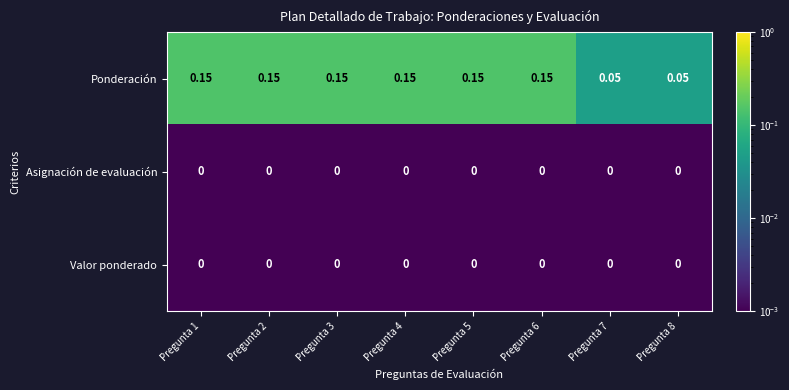

Which series has the largest total across all categories?

Ponderación